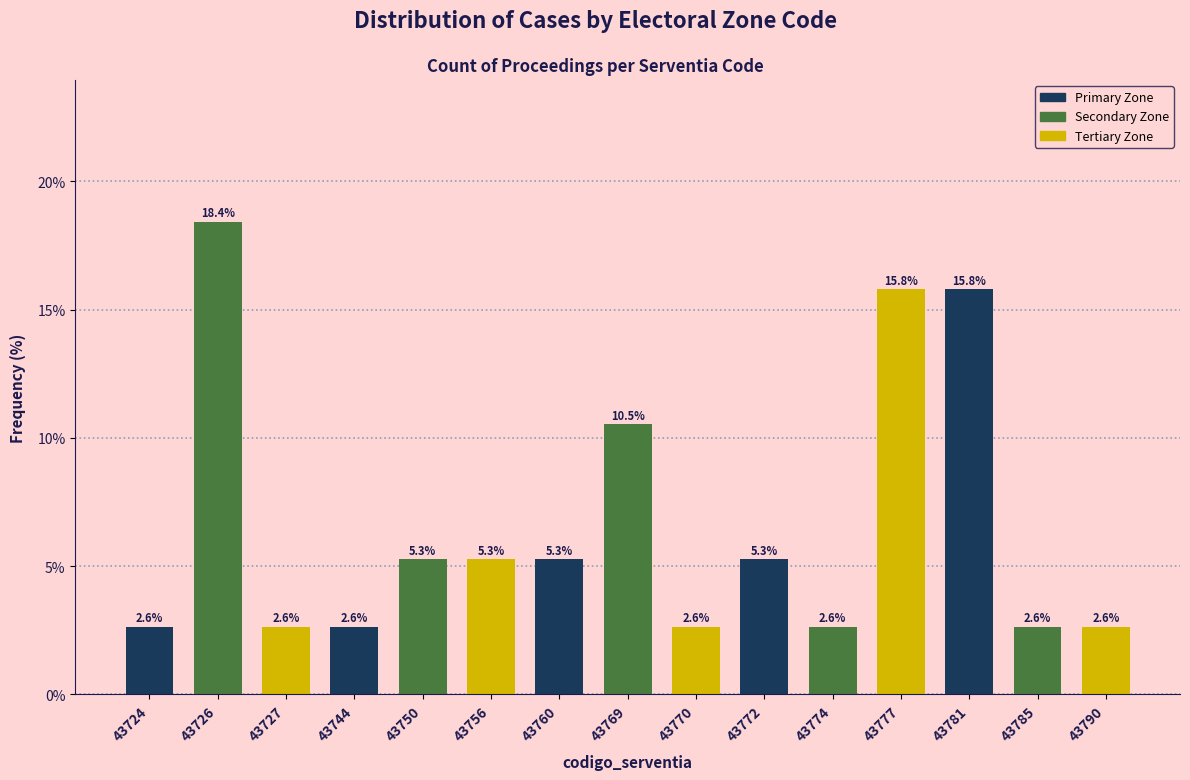

Reading left to right, extract all data points from this chart.

2.6	18.4	2.6	2.6	5.3	5.3	5.3	10.5	2.6	5.3	2.6	15.8	15.8	2.6	2.6